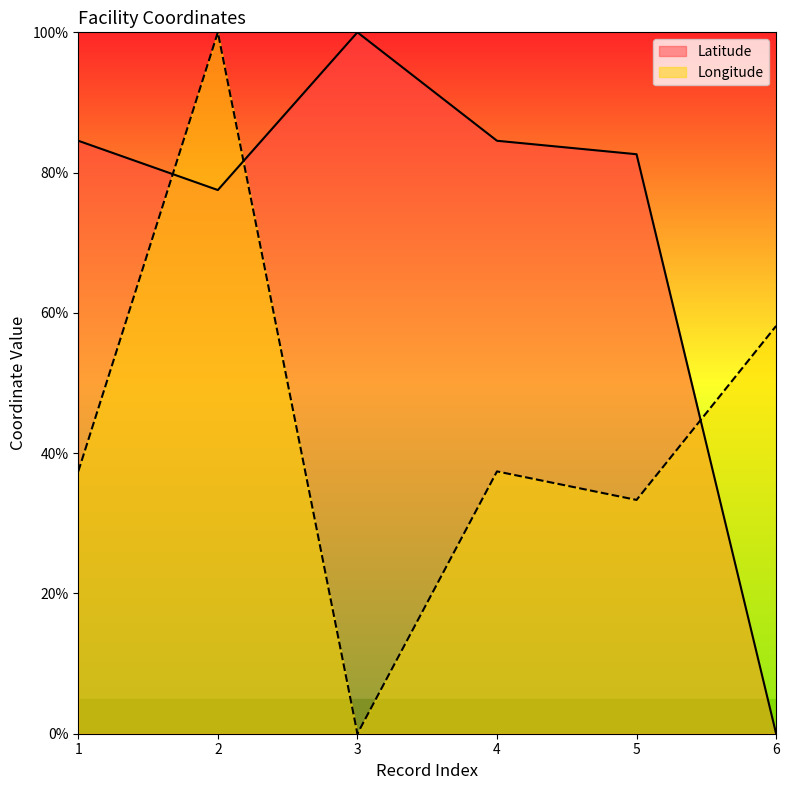

At which label does Longitude reach its peak?

2